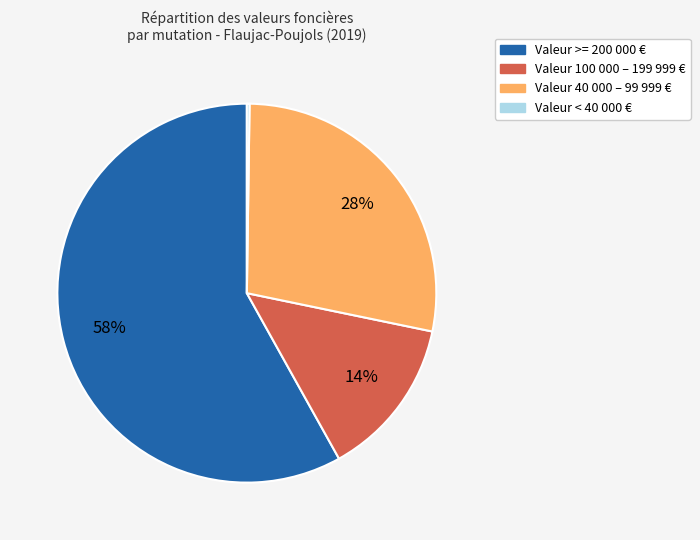

Is there a majority slice in this chart?

Yes